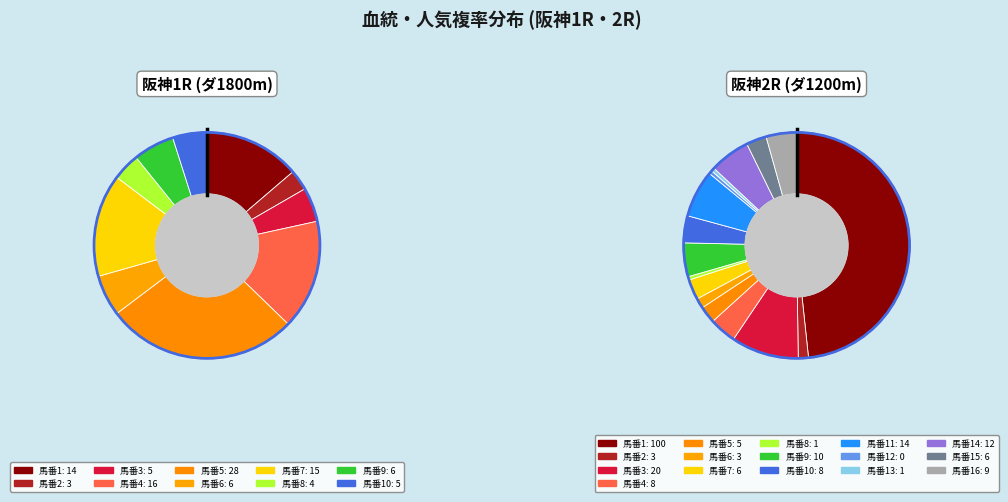

True or false: 2 accounts for 11% of the total.

False